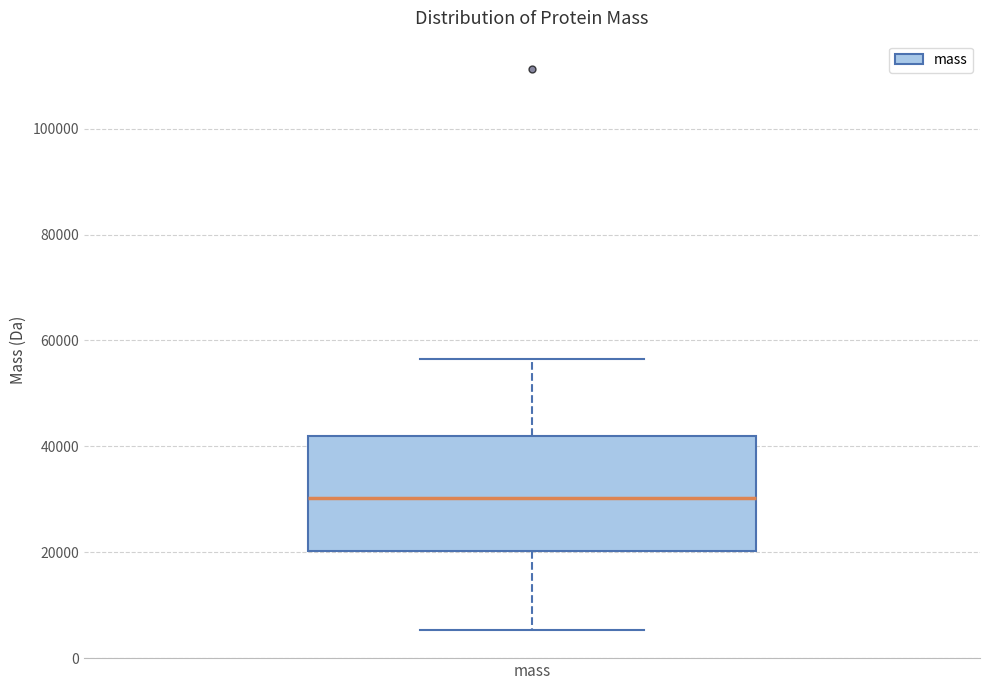

Where does the lower whisker of the box for mass end on the y-axis? The values are not printed on the chart, so give them approximately, as read against the axis.

6000